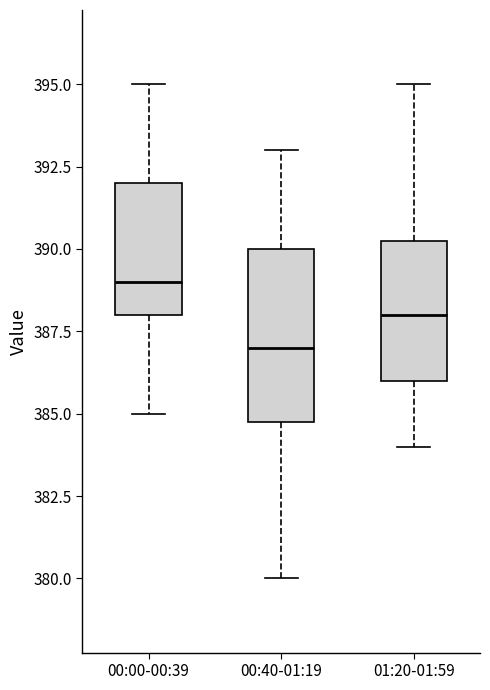

Comparing the boxes themselves (not the whiskers), which one is the tallest?

00:40-01:19